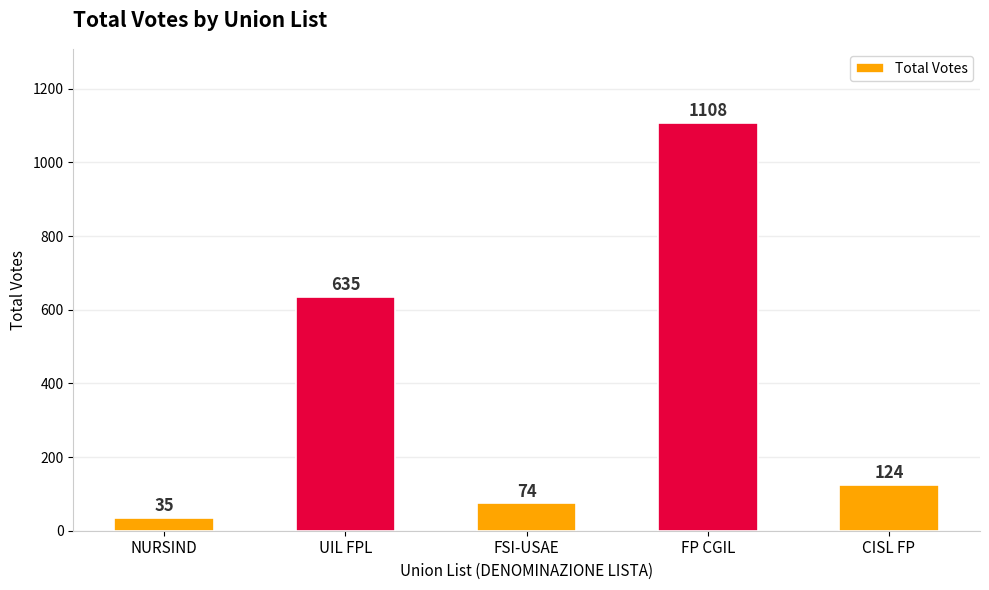

What is the sum of the values at FP CGIL and UIL FPL?

1743